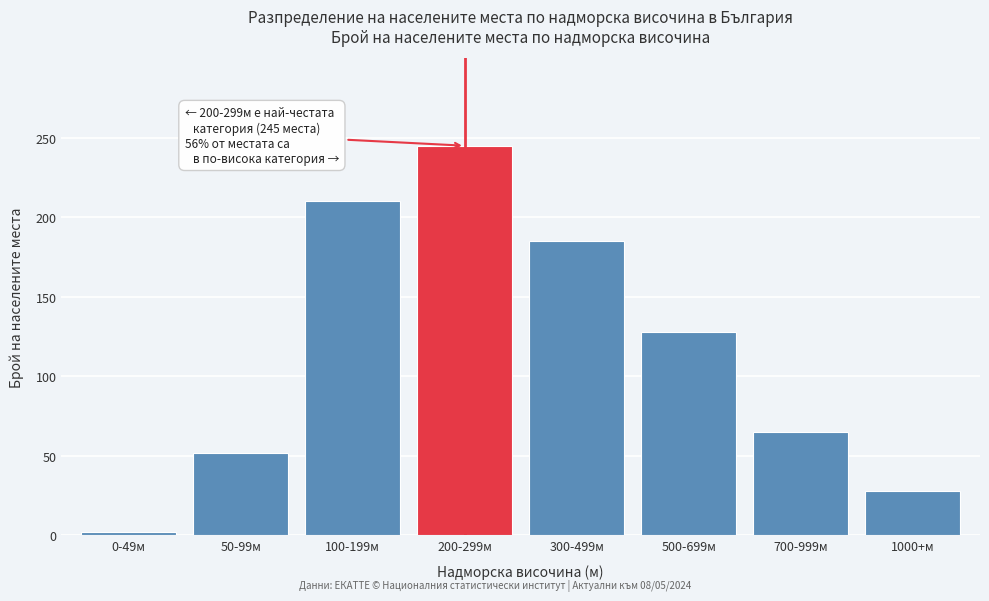

Reading right to left, transcribe all the data shown in this chart.

28	65	128	185	245	210	52	2